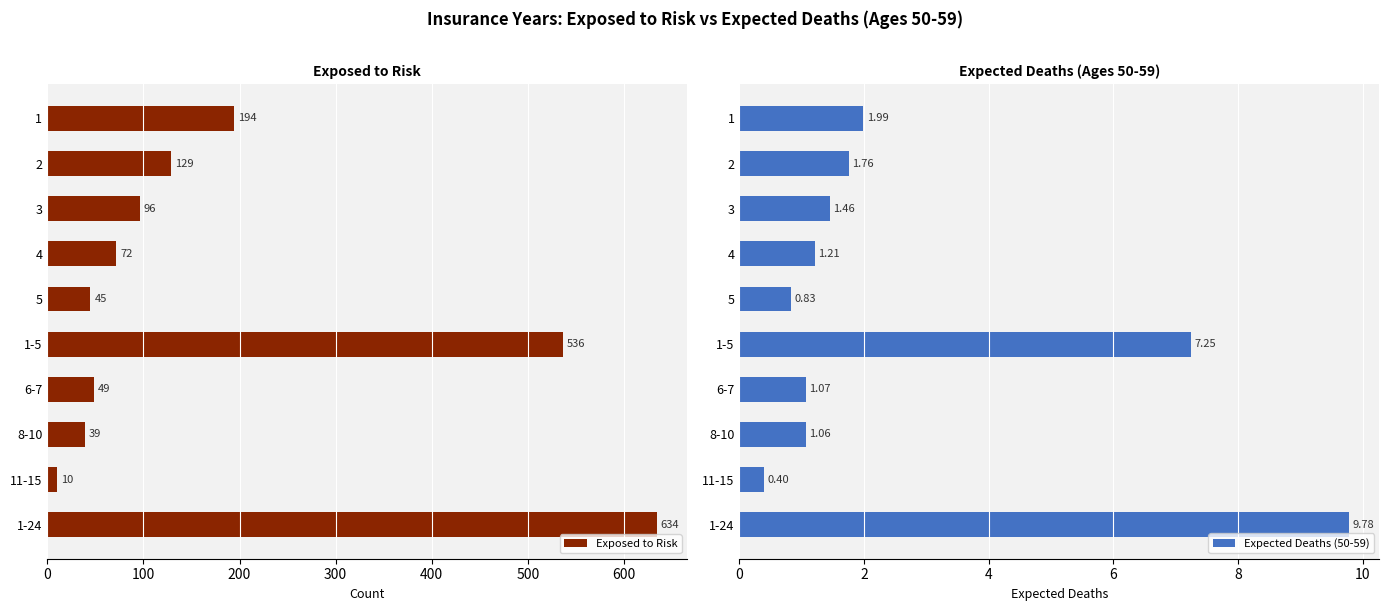

How many data points in Expected Deaths (50-59) are less than 1?

2